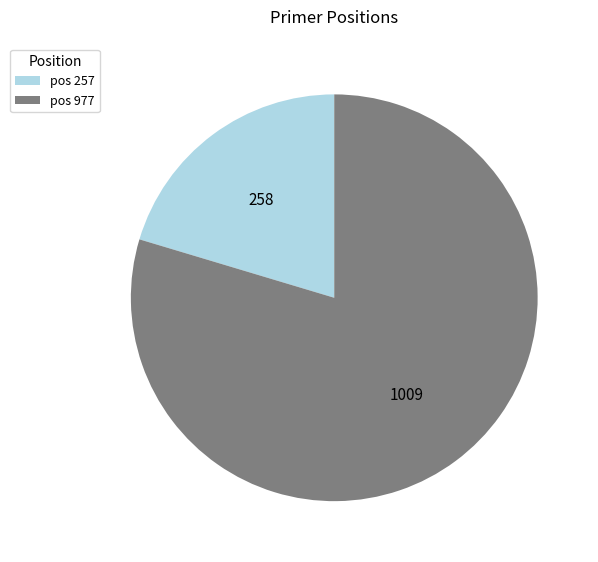

Combined, do pos 977 and pos 257 account for over 50%?

Yes